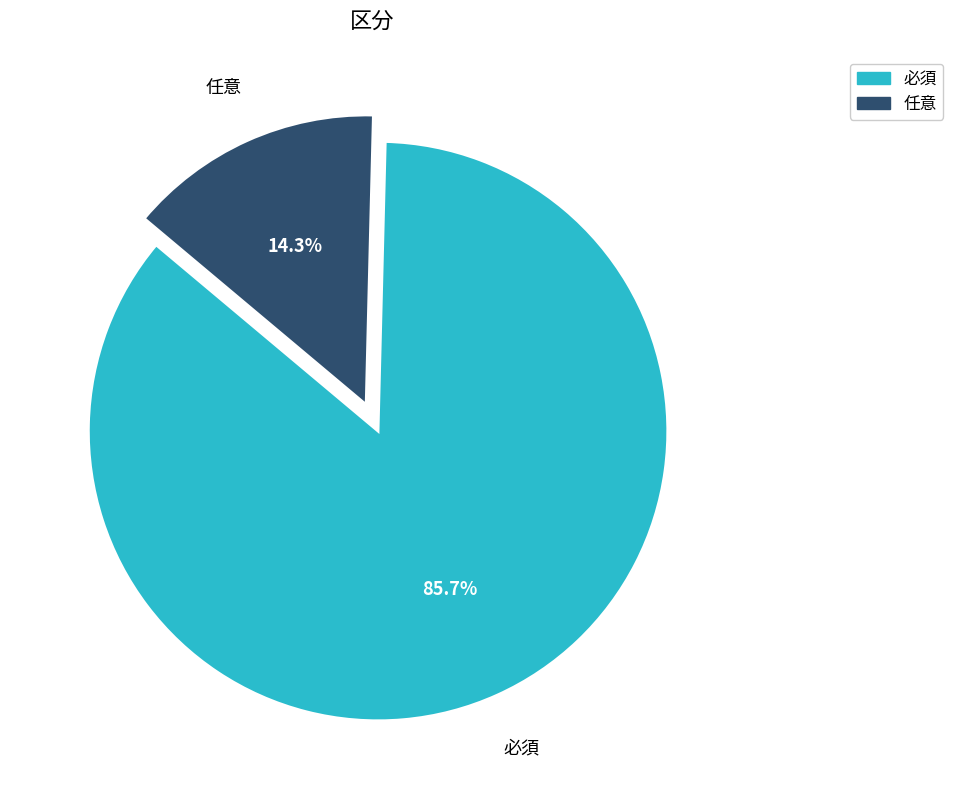

Does 任意 represent more than half of the total?

No